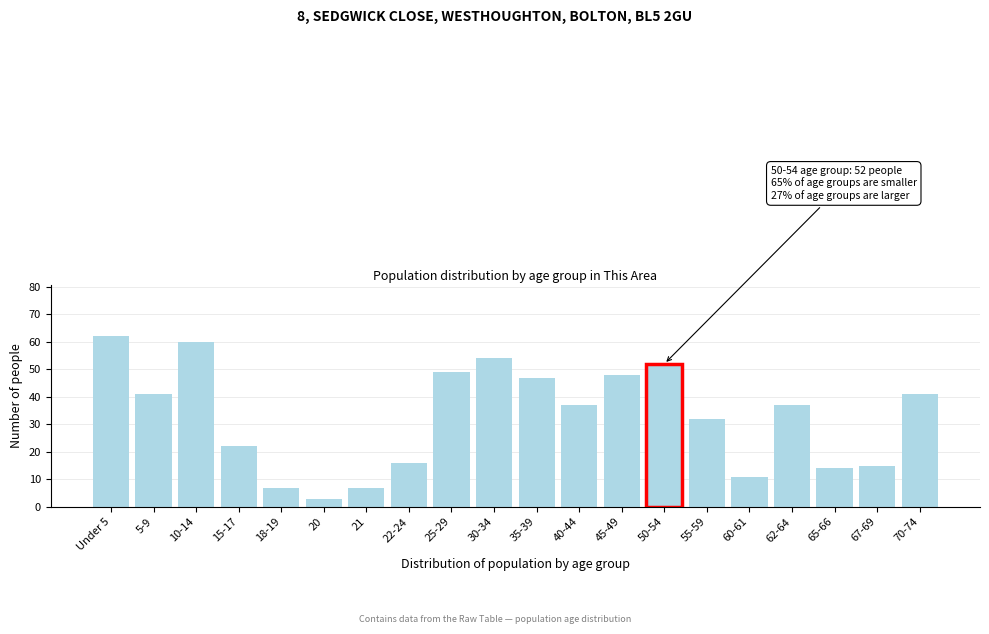

Reading left to right, list all the values displayed in this chart.

62	41	60	22	7	3	7	16	49	54	47	37	48	52	32	11	37	14	15	41